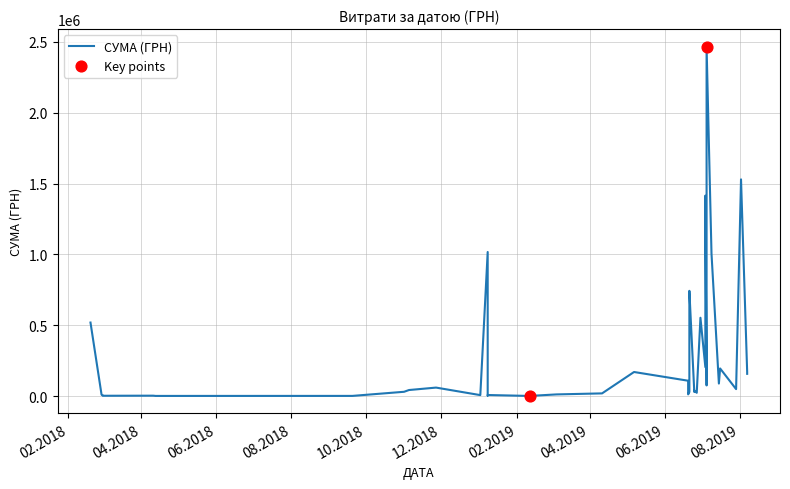

Which has a higher value, 19.02.2018 or 07.08.2019?

19.02.2018